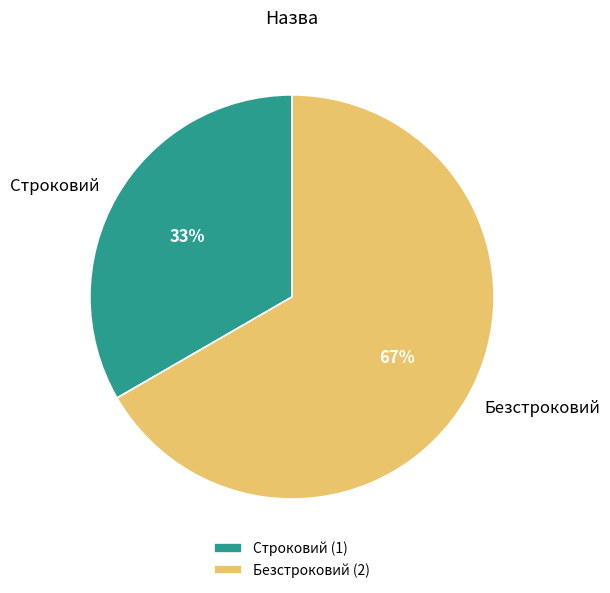

To the nearest percent, what portion does Безстроковий represent?

67%